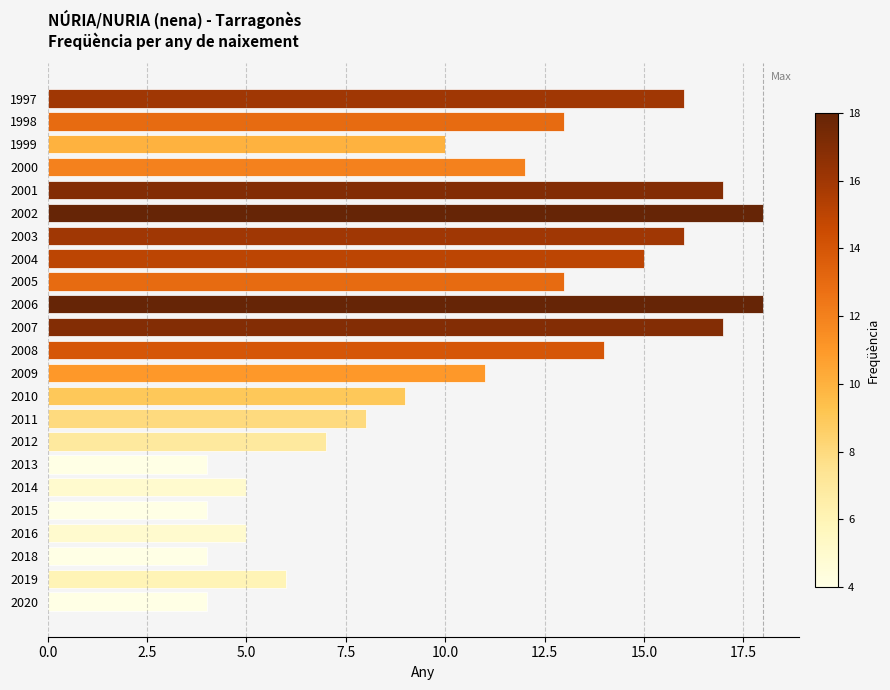

What is the difference between the second highest and minimum values?

14